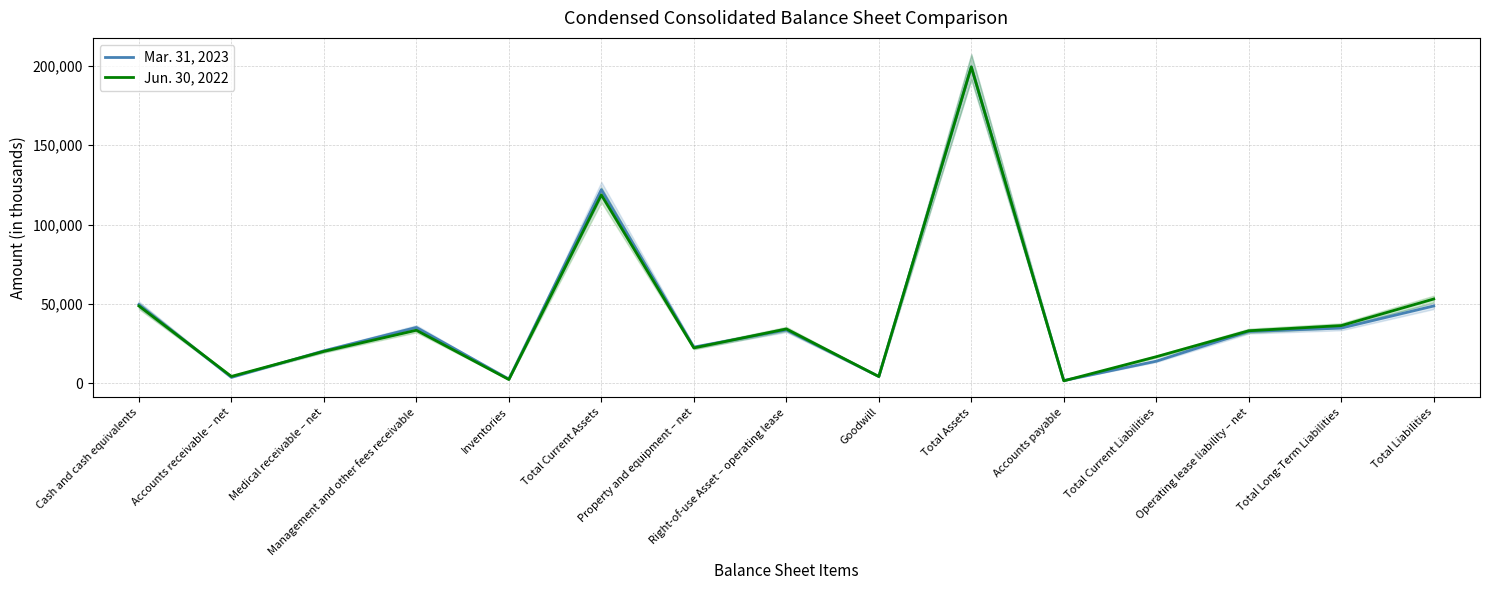

Which category has the highest value in the Jun. 30, 2022 series?

Total Assets